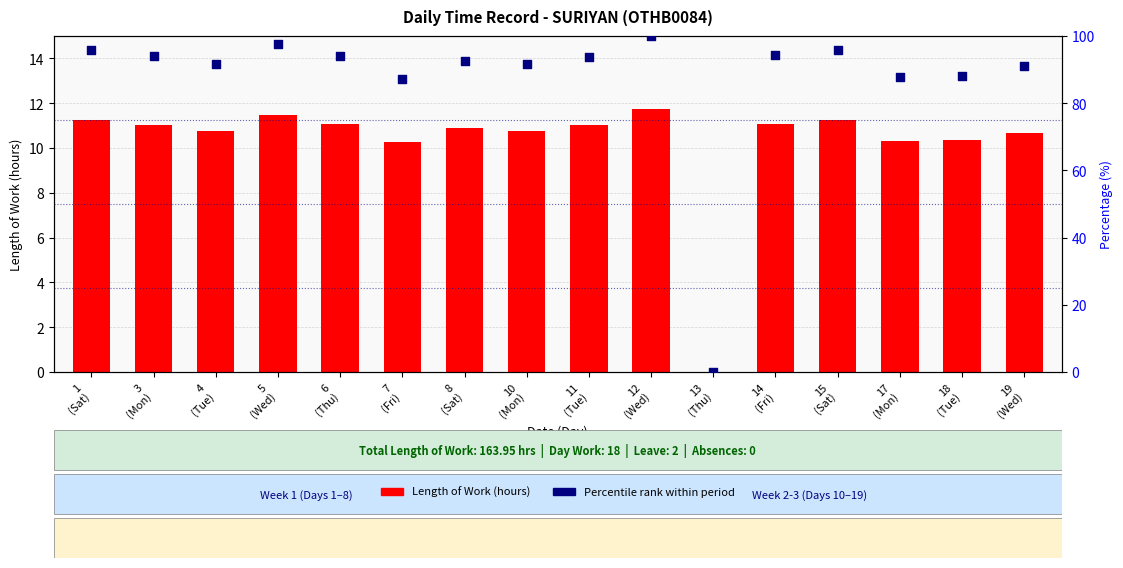

What are all the series names shown in the legend?

Length Of Work, Percentile rank